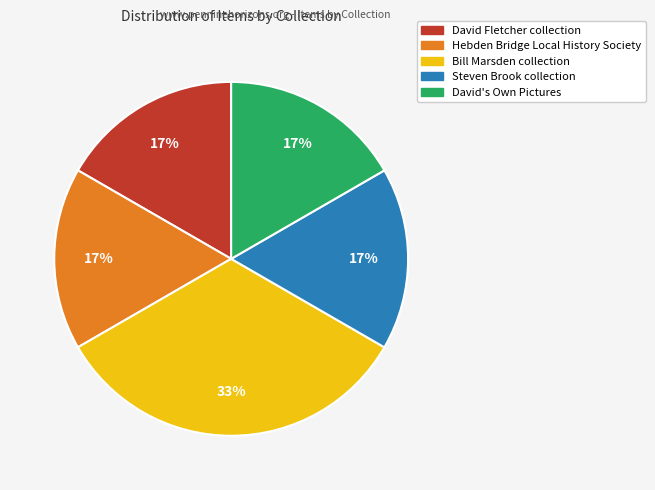

The Steven Brook collection slice represents 31% of the pie. True or false?

False